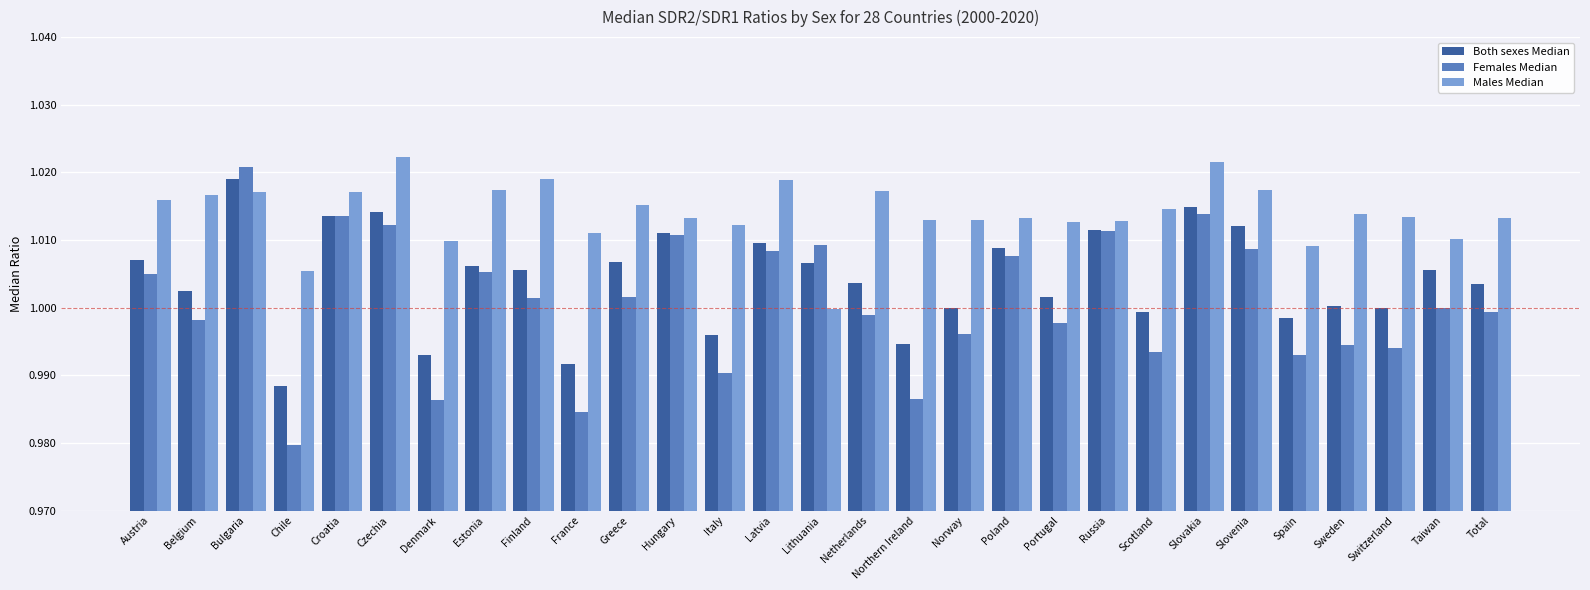

What are all the series names shown in the legend?

Both sexes Median, Females Median, Males Median